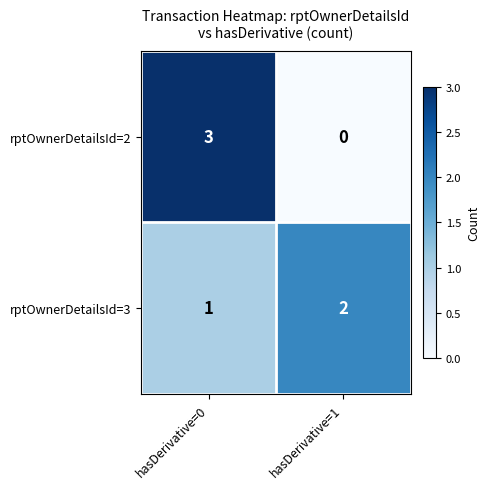

True or false: rptOwnerDetailsId=2 has a value of 3 at hasDerivative=0.

True